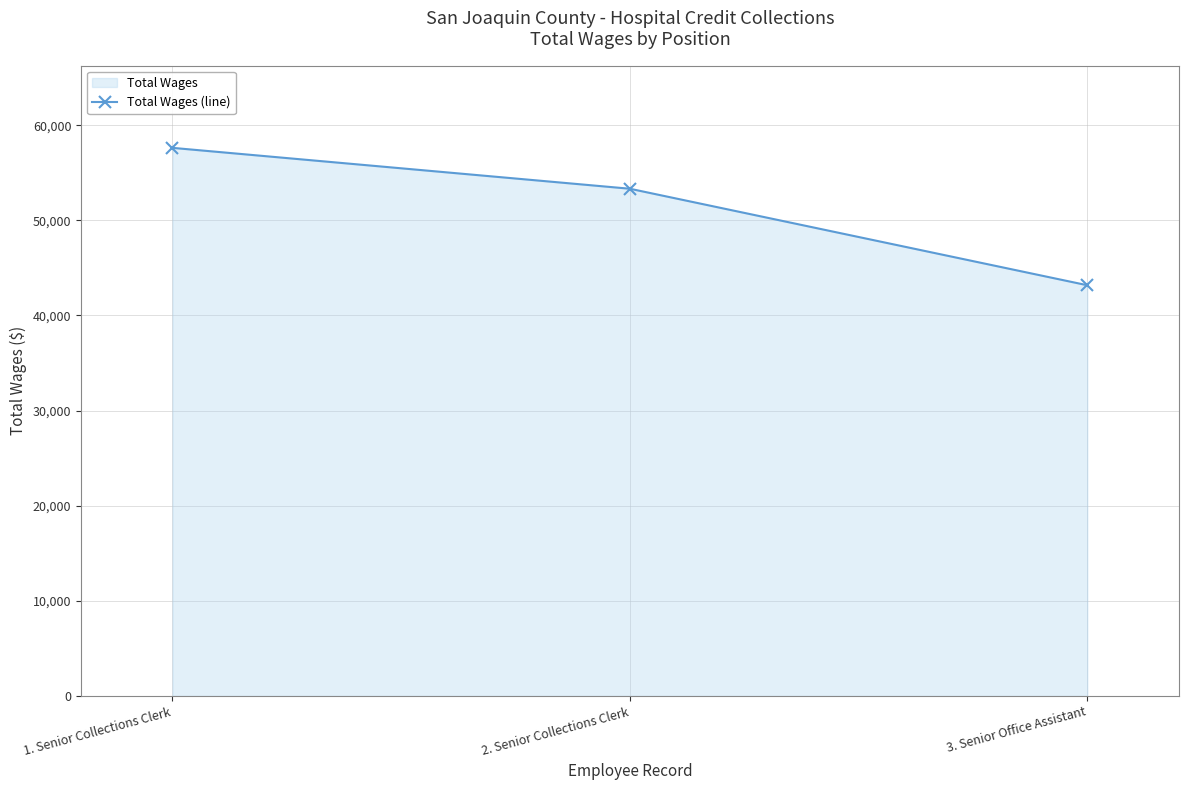

What is the difference between the maximum and minimum values?

14445